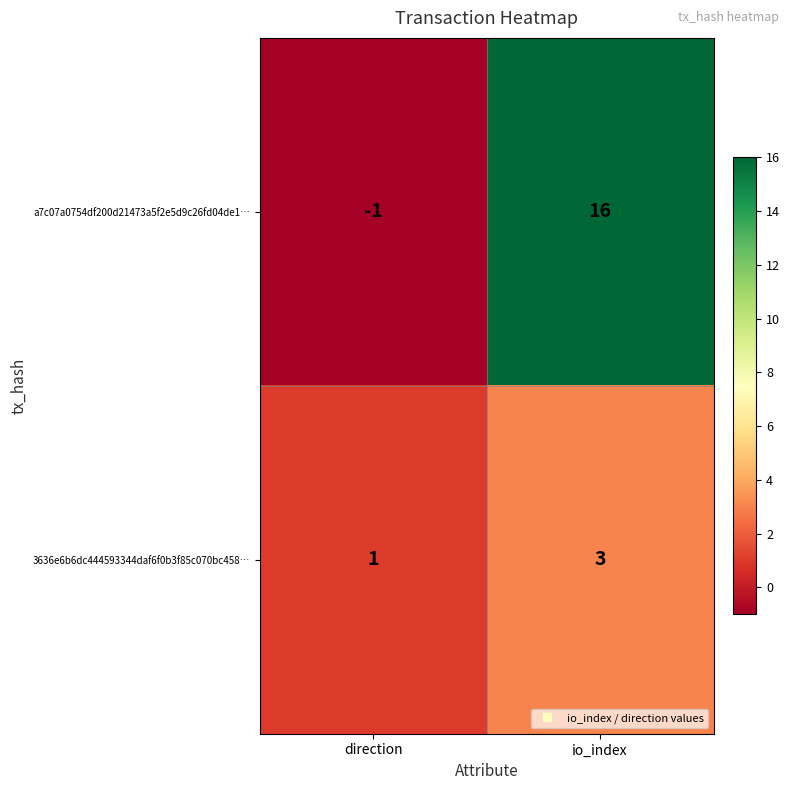

At how many categories does at least one series exceed 13?

1